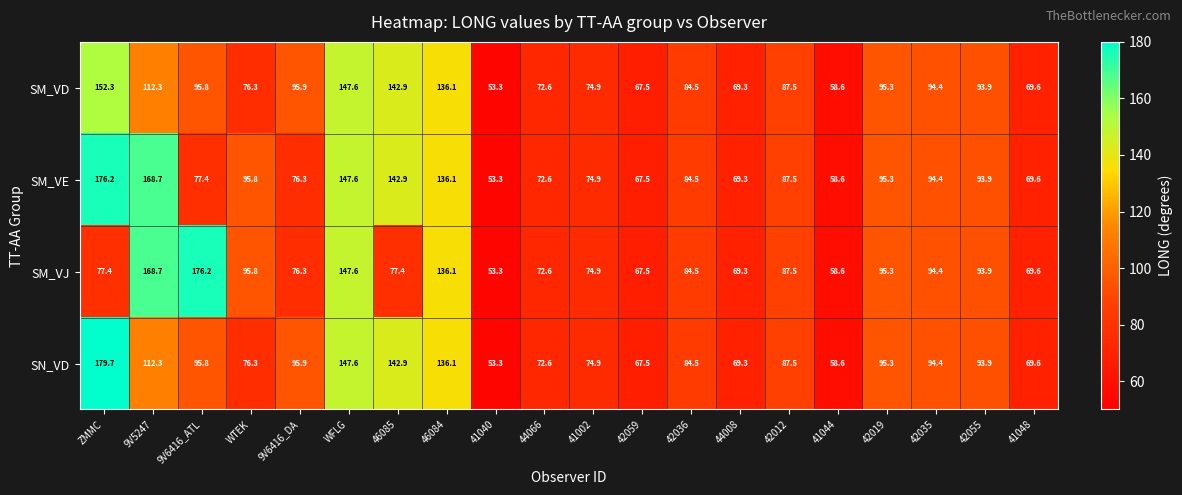

The SM_VE series shows 27.4 at 42012. True or false?

False